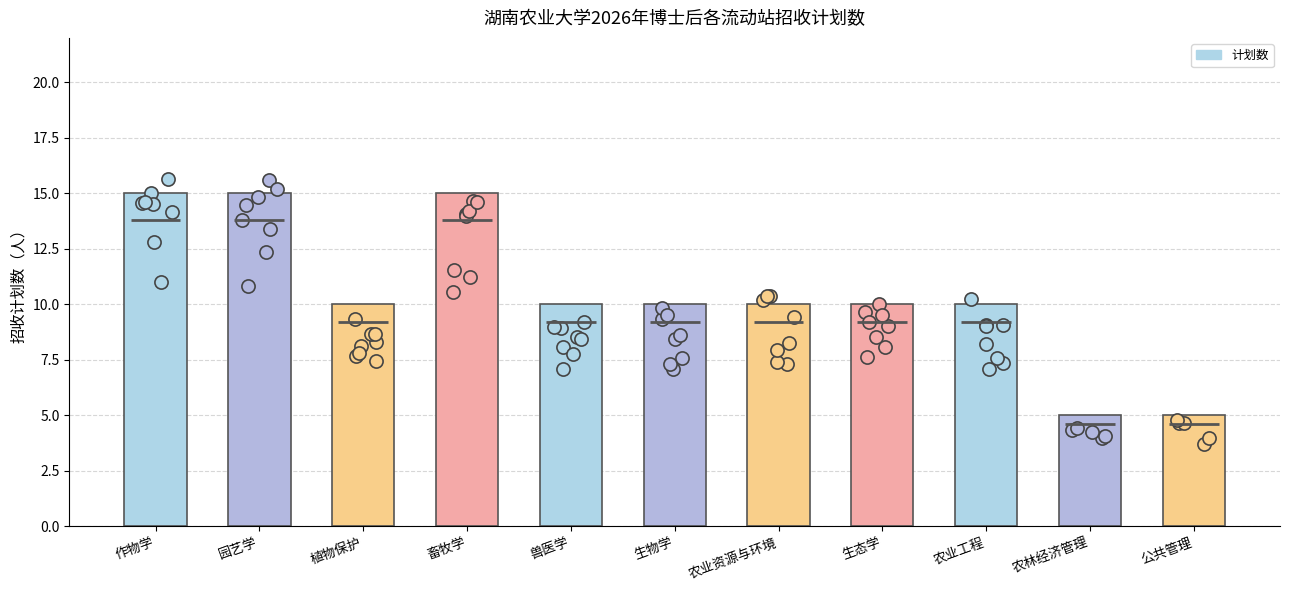

What is the ratio of the value at 畜牧学 to the value at 农林经济管理?

3.0